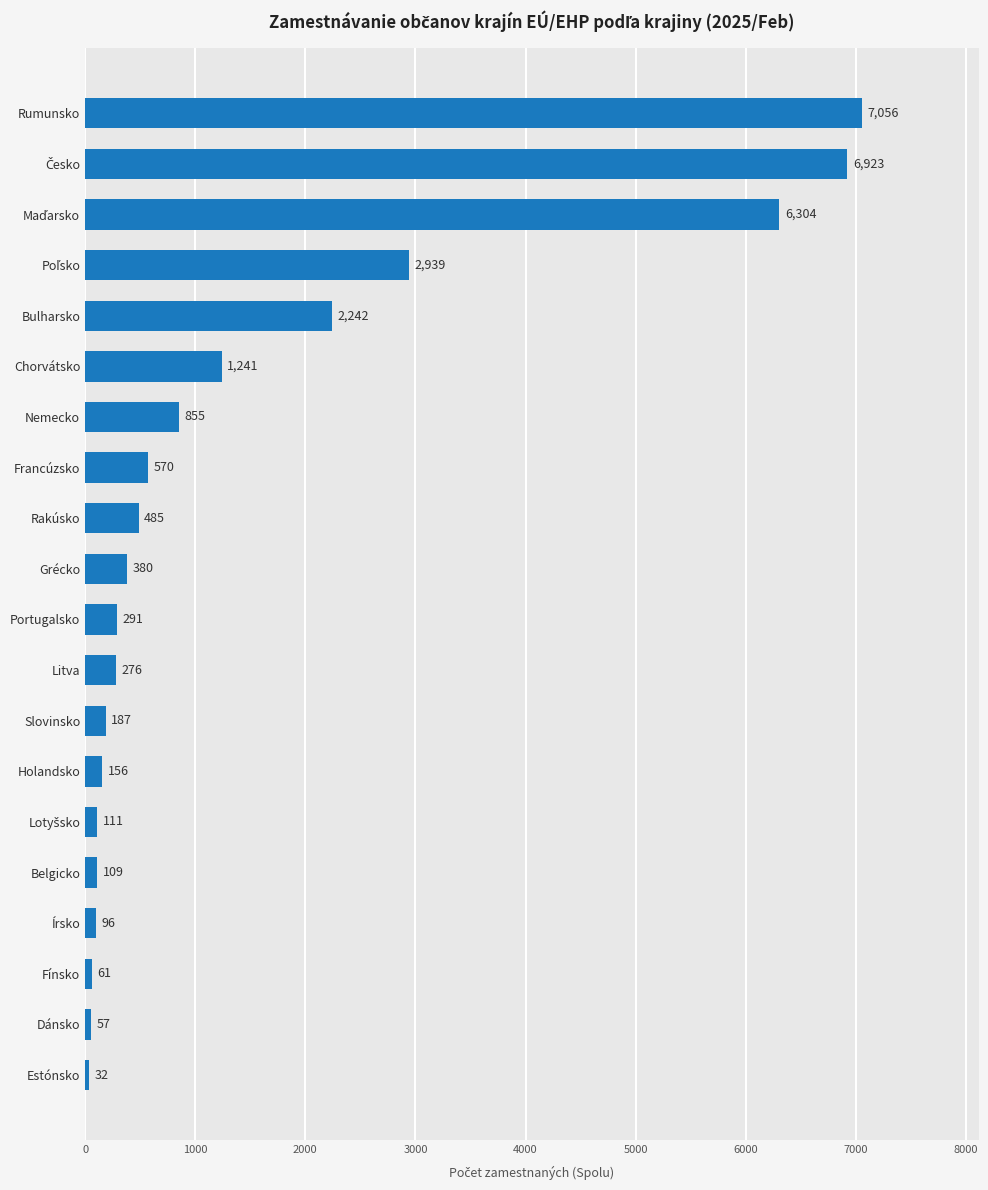

What is the average value?

1519